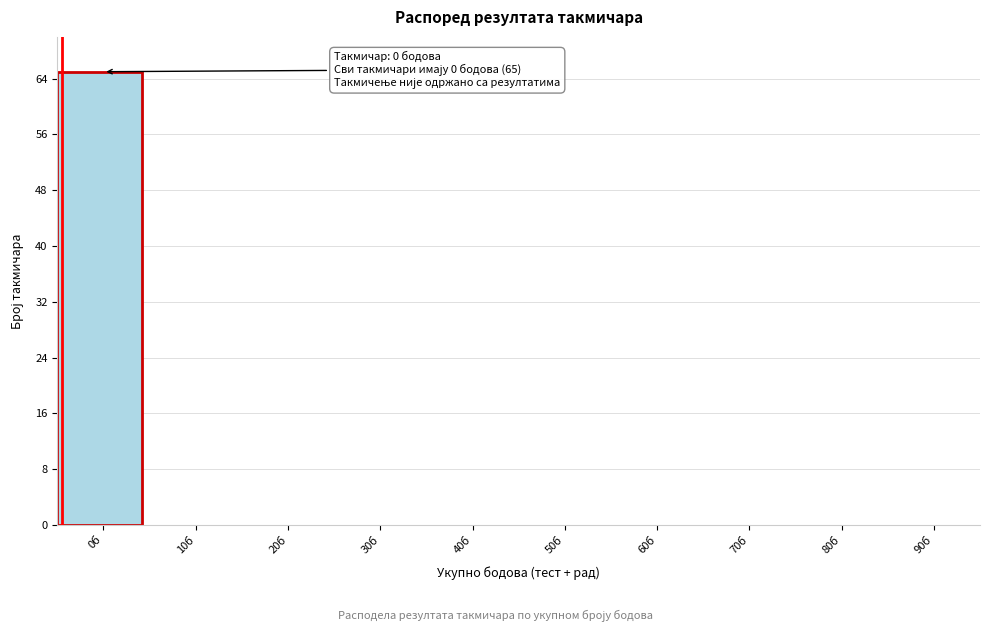

Reading right to left, transcribe all the data shown in this chart.

90б=0	80б=0	70б=0	60б=0	50б=0	40б=0	30б=0	20б=0	10б=0	0б=65